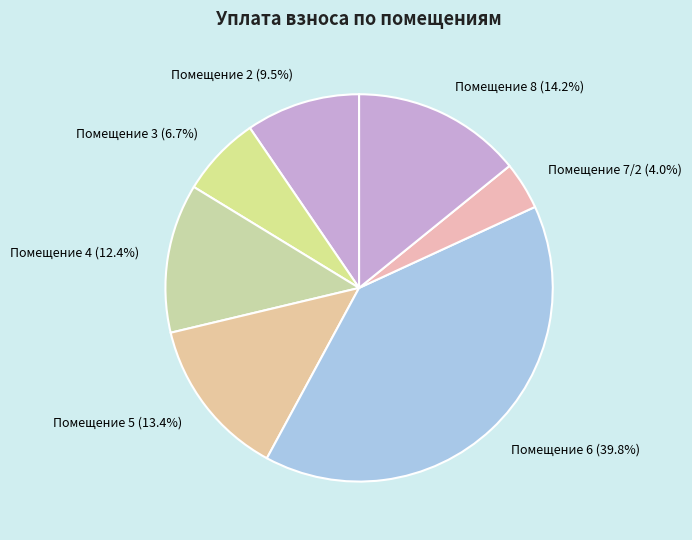

Rank the categories by value from highest to lowest.

Помещение 6, Помещение 8, Помещение 5, Помещение 4, Помещение 2, Помещение 3, Помещение 7/2